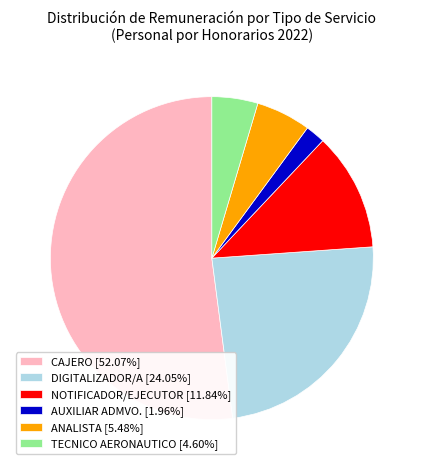

Is the sum of DIGITALIZADOR/A [24.05%] and ANALISTA [5.48%] greater than half?

No